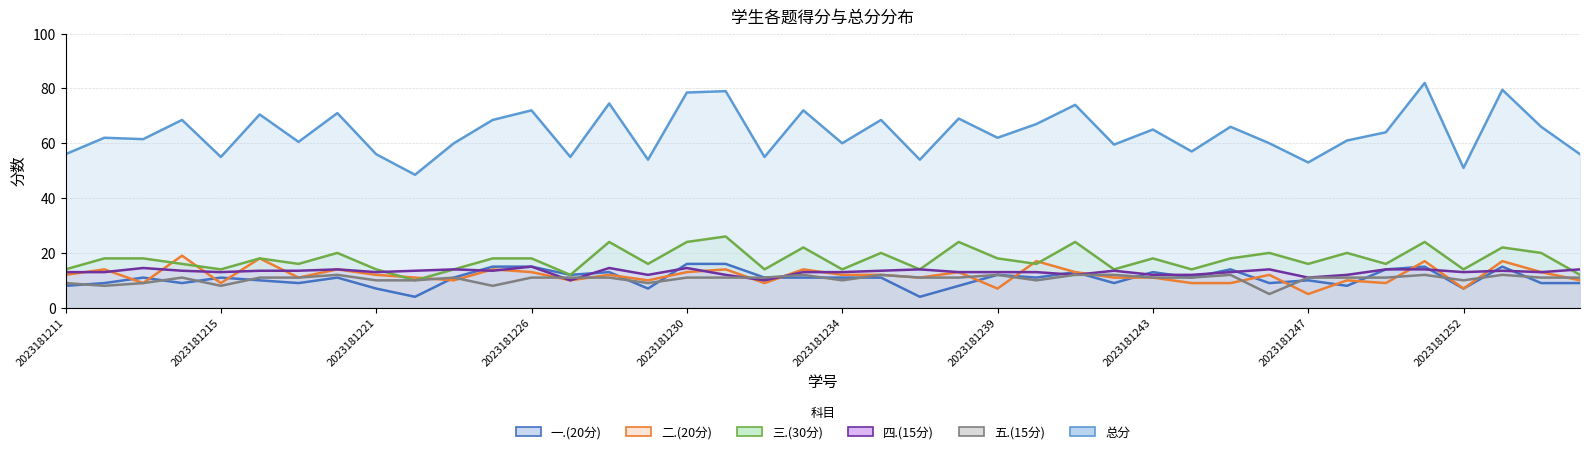

Between 2023181244 and 2023181246, which series saw the biggest shift?

三.(30分)